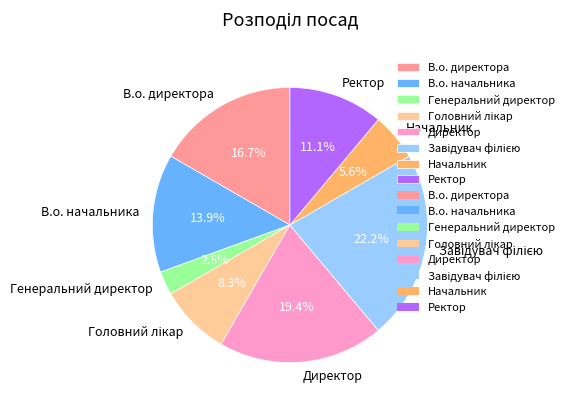

Which slice is the smallest?

Генеральний директор